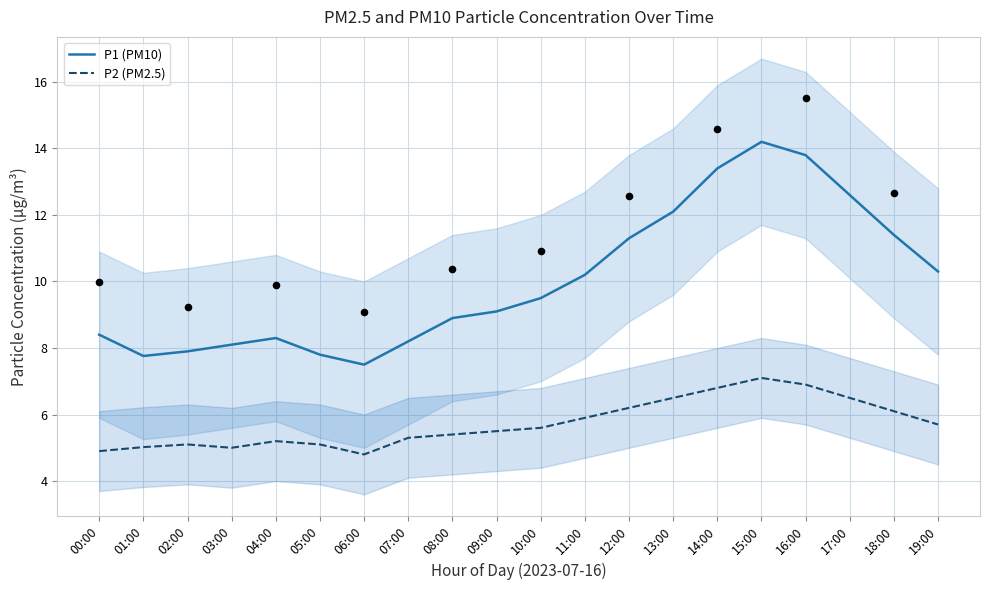

What are all the series names shown in the legend?

P1 (PM10), P2 (PM2.5)